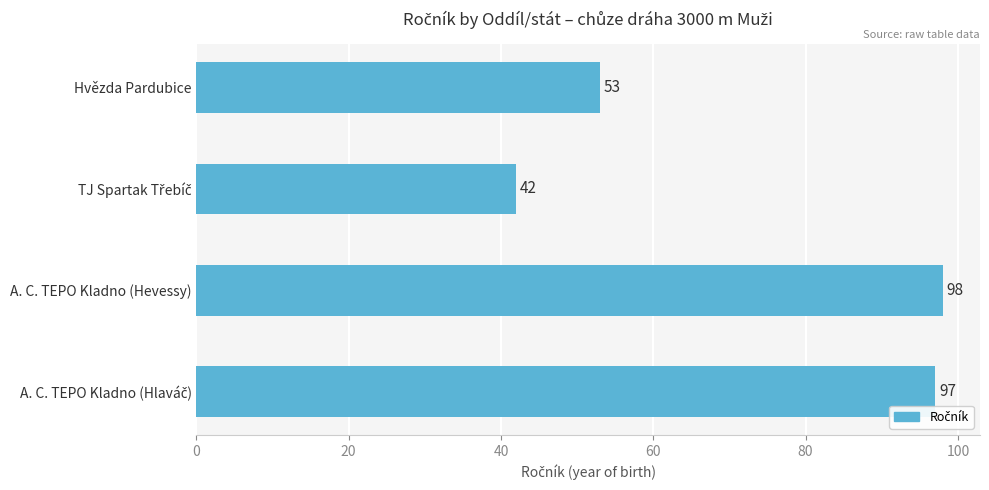

What is the minimum value shown in the chart?

42